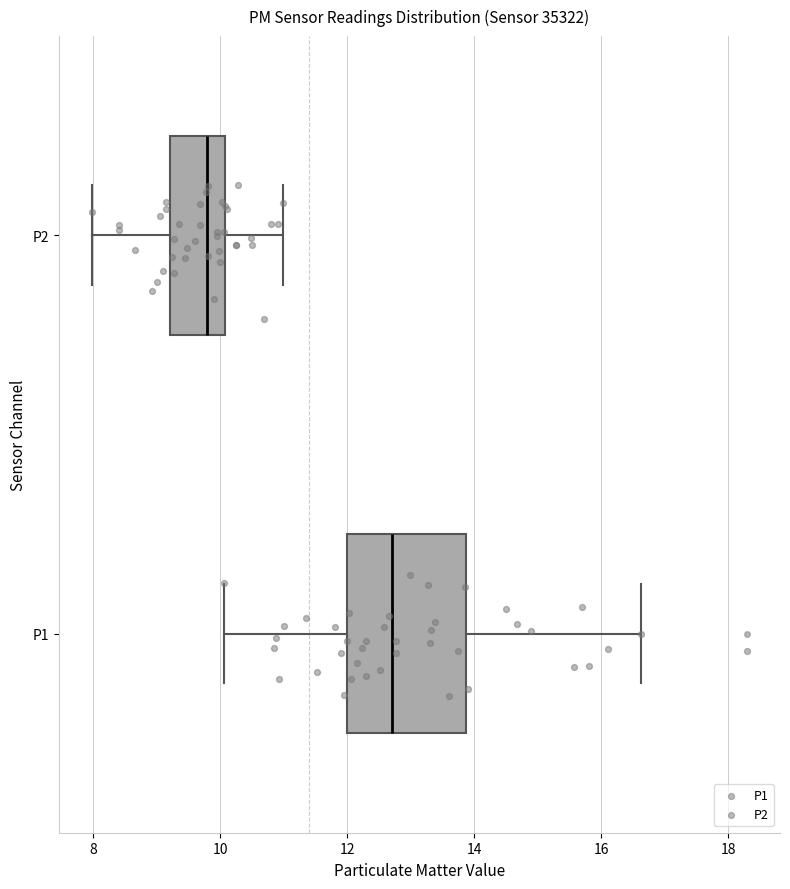

Which box is the widest, from its left edge to its right edge?

P1